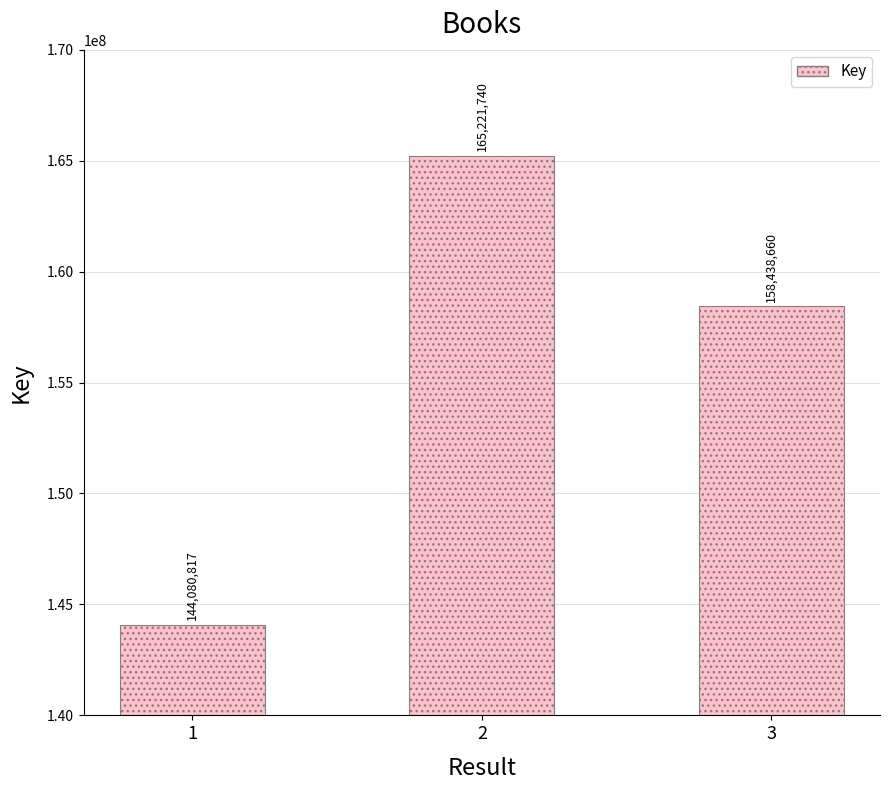

What is the value of the 1st bar from the left?

144080817